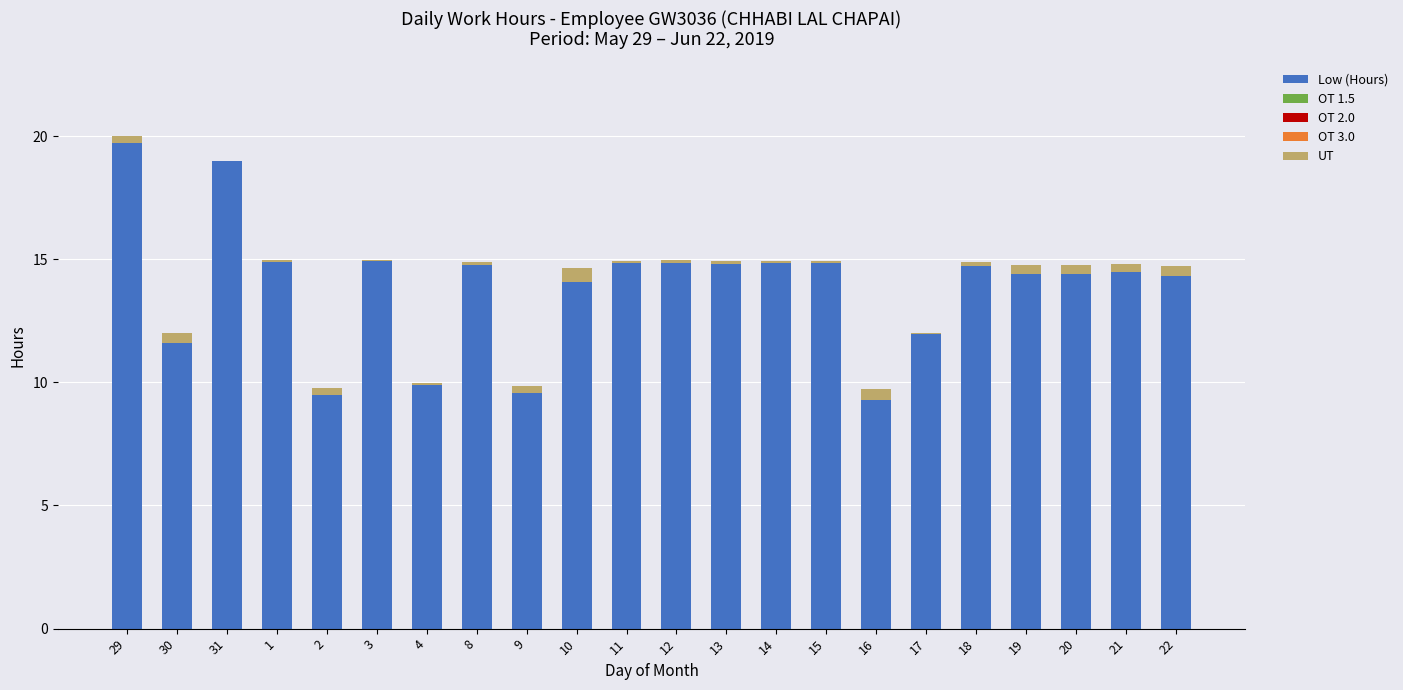

At which category is the sum across all series the highest?

29